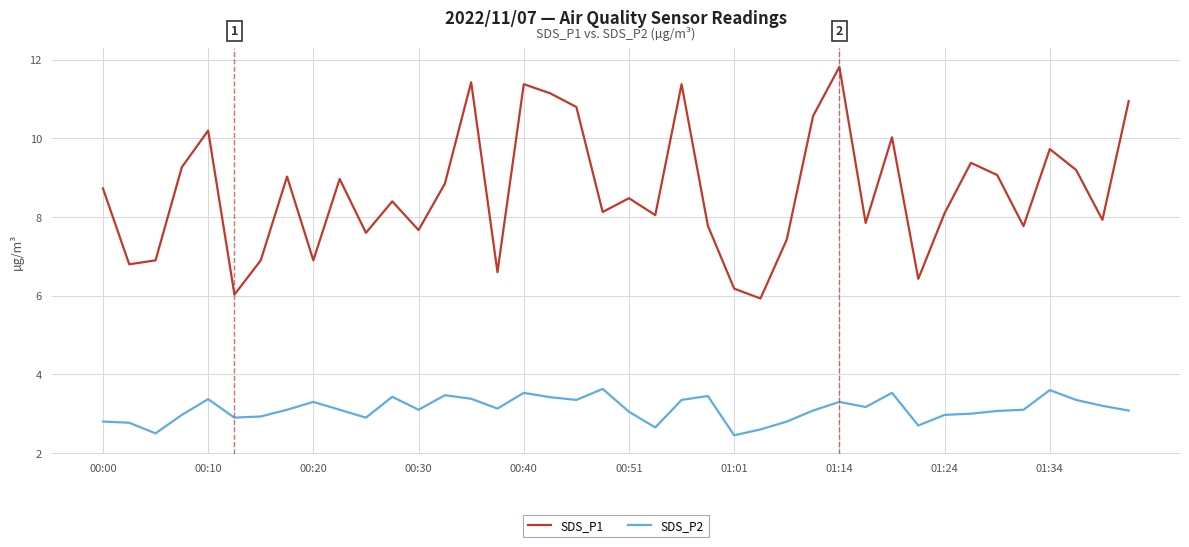

Rank the series by their average value, from highest to lowest.

SDS_P1, SDS_P2